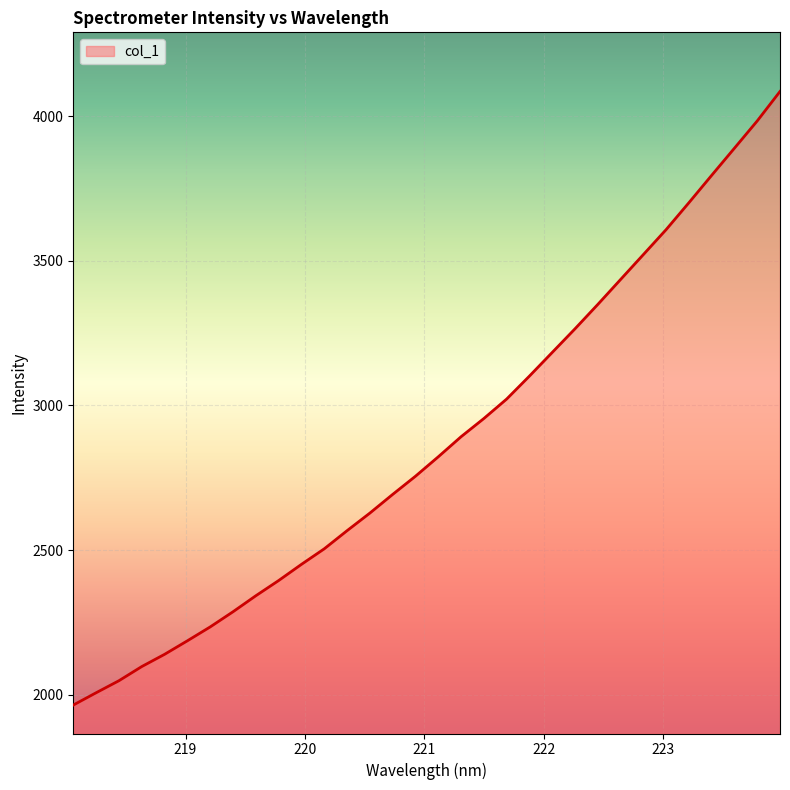

What is the average value?

2872.4